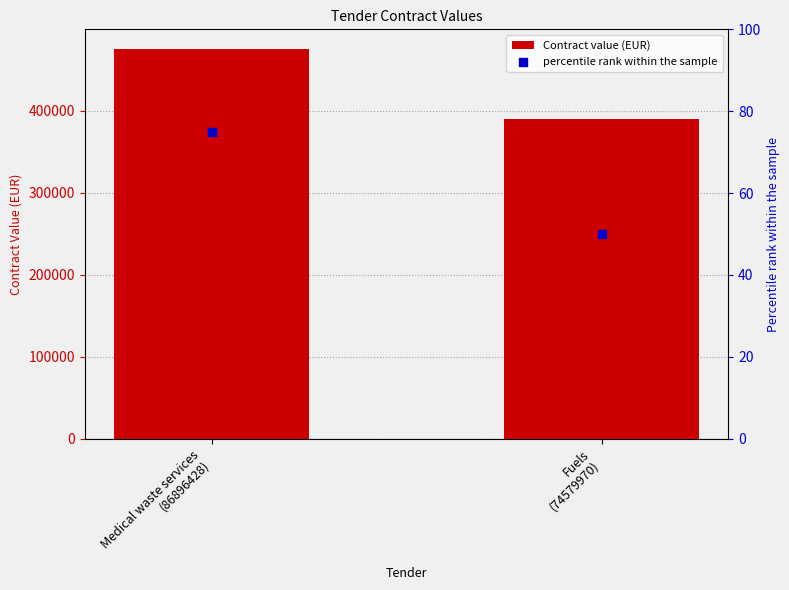

At which category is the sum across all series the highest?

Medical waste services
(86896428)